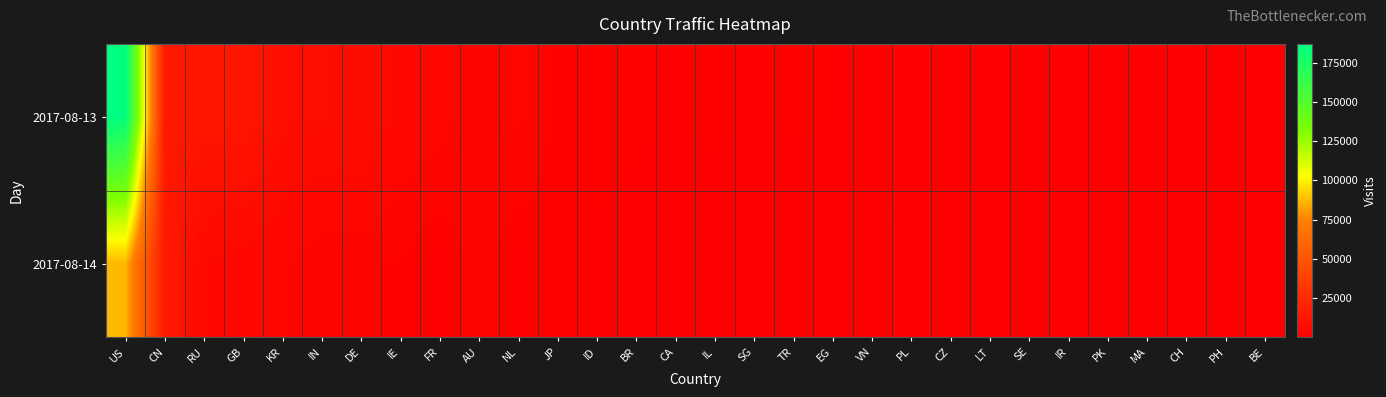

Which series has the widest spread of values?

2017-08-13